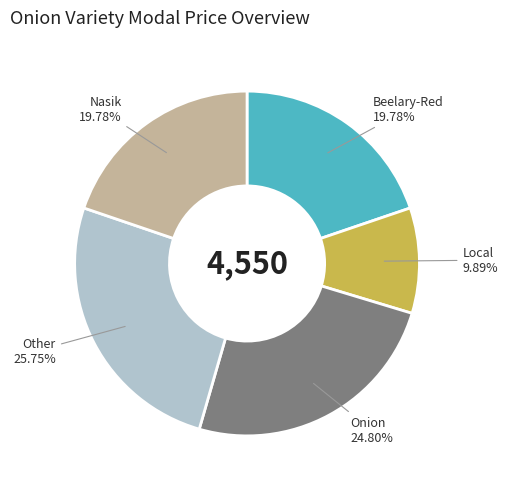

The Other slice represents 34% of the pie. True or false?

False